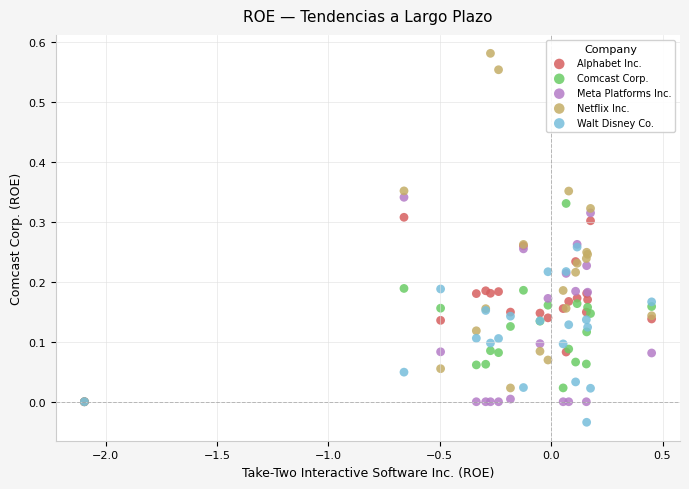

What are all the series names shown in the legend?

Alphabet Inc., Comcast Corp., Meta Platforms Inc., Netflix Inc., Walt Disney Co.